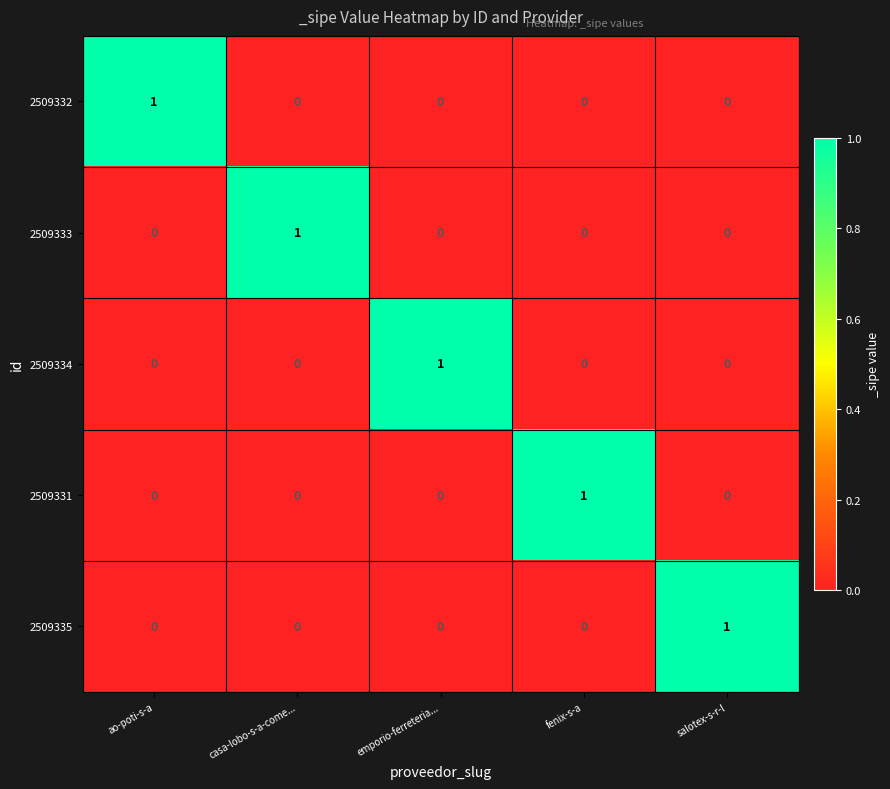

At how many categories does at least one series exceed 0?

5